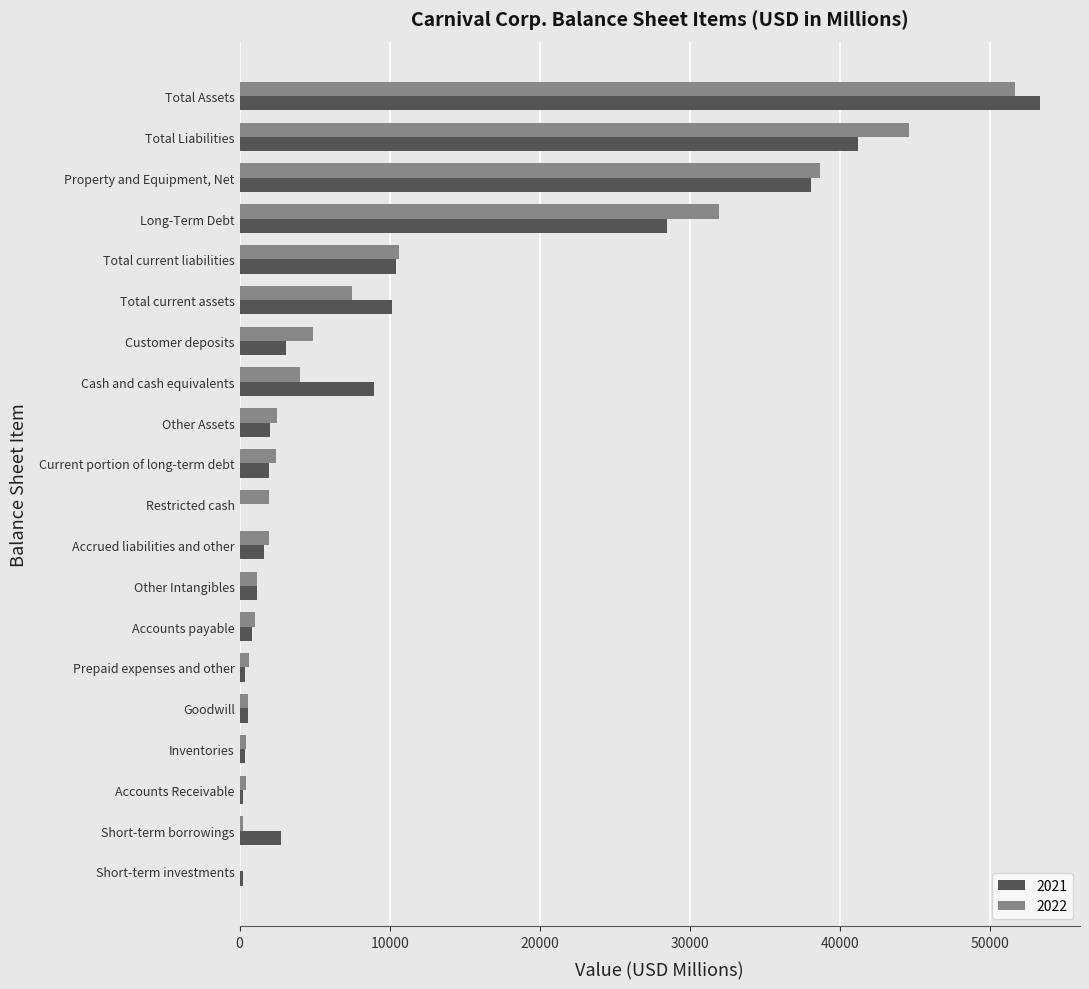

Is it true that 2021 equals 6474 at Total current liabilities?

False